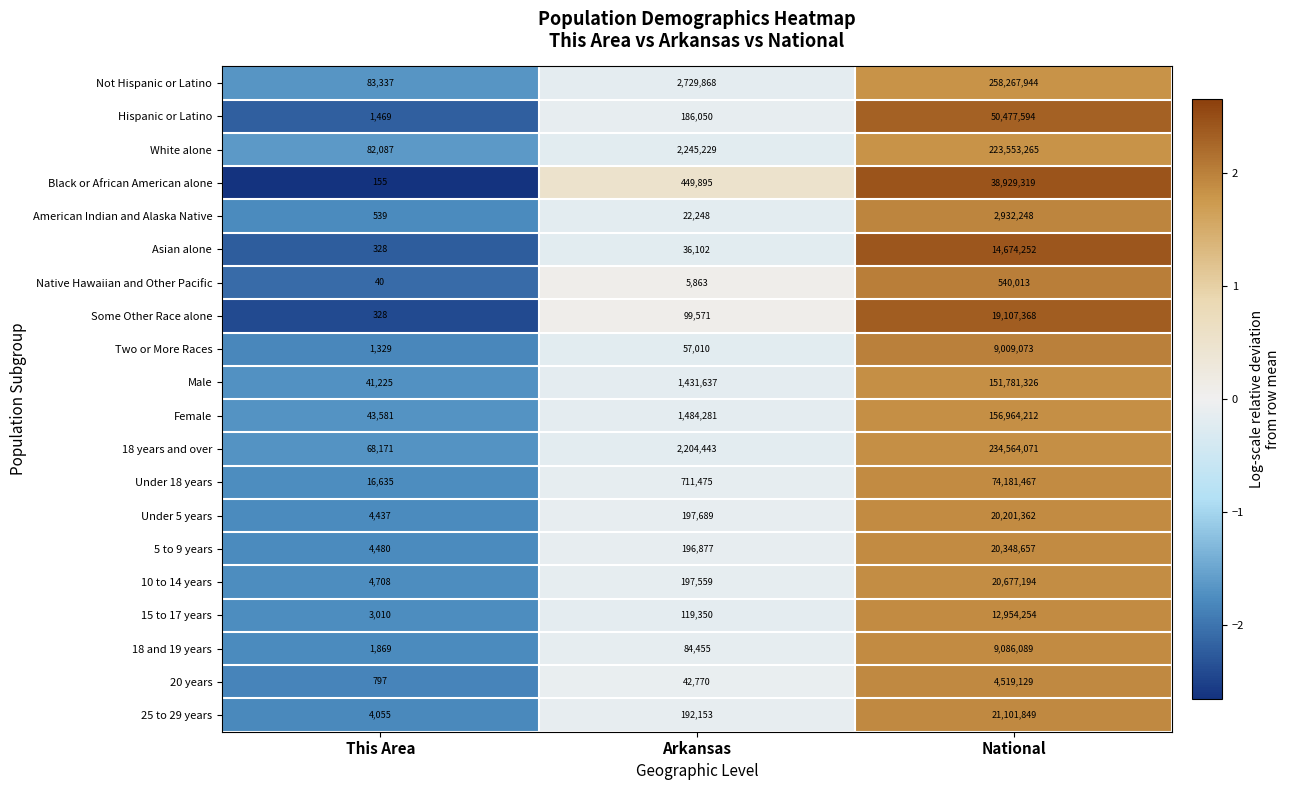

Rank the series by their maximum value, from highest to lowest.

Not Hispanic or Latino, 18 years and over, White alone, Female, Male, Under 18 years, Hispanic or Latino, Black or African American alone, 25 to 29 years, 10 to 14 years, 5 to 9 years, Under 5 years, Some Other Race alone, Asian alone, 15 to 17 years, 18 and 19 years, Two or More Races, 20 years, American Indian and Alaska Native, Native Hawaiian and Other Pacific